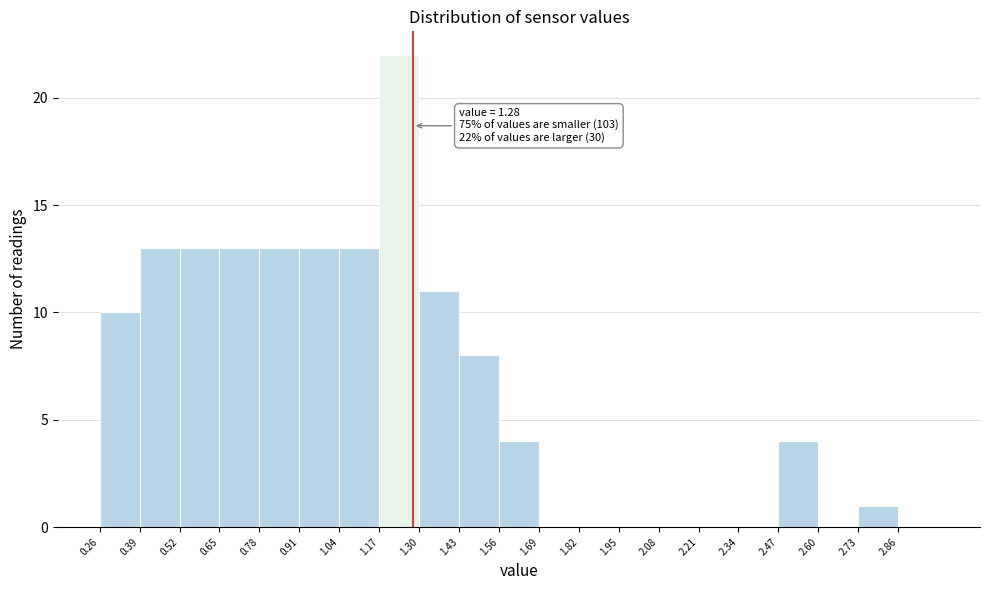

Which range on the x-axis has the tallest bar?

1.17 to 1.30